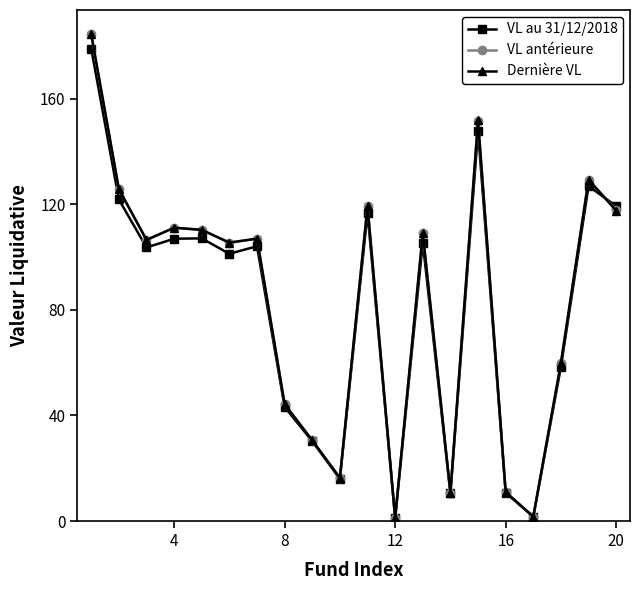

What is the maximum value for VL antérieure?

184.3